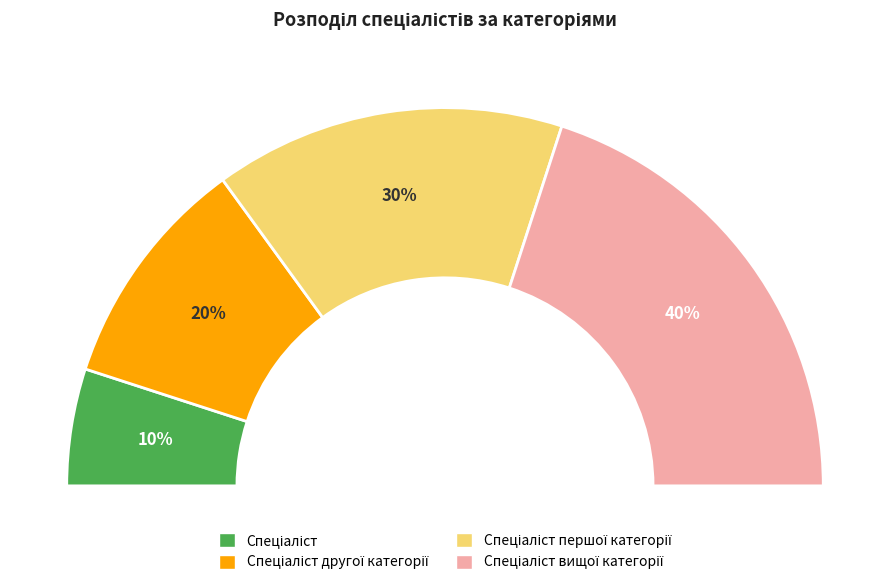

Approximately how many times larger is the value at Спеціаліст compared to Спеціаліст вищої категорії?

0.2